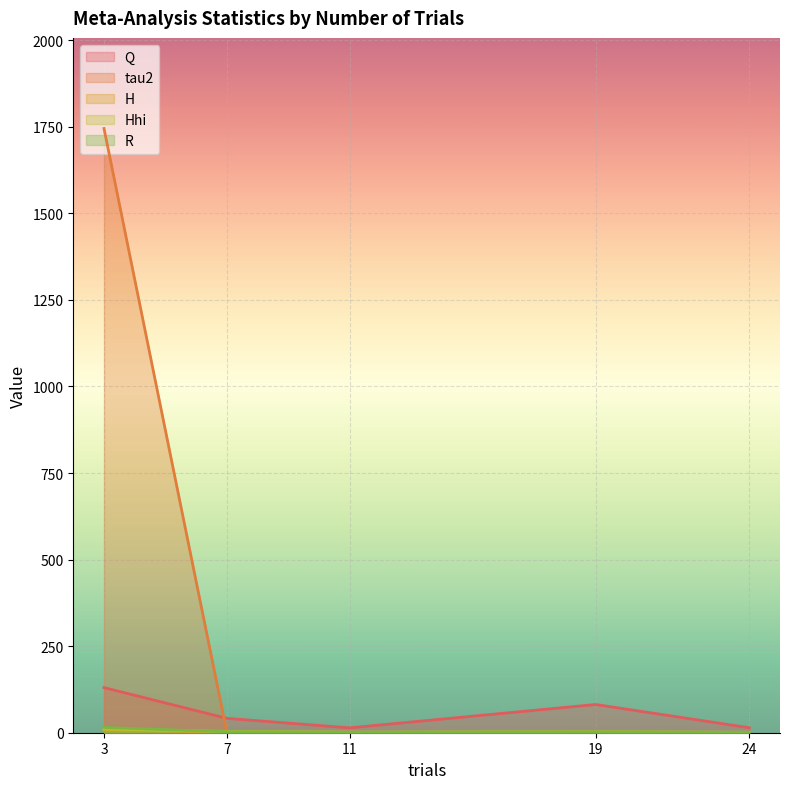

What is the value of the Hhi point at the 5th from the left?

10.7